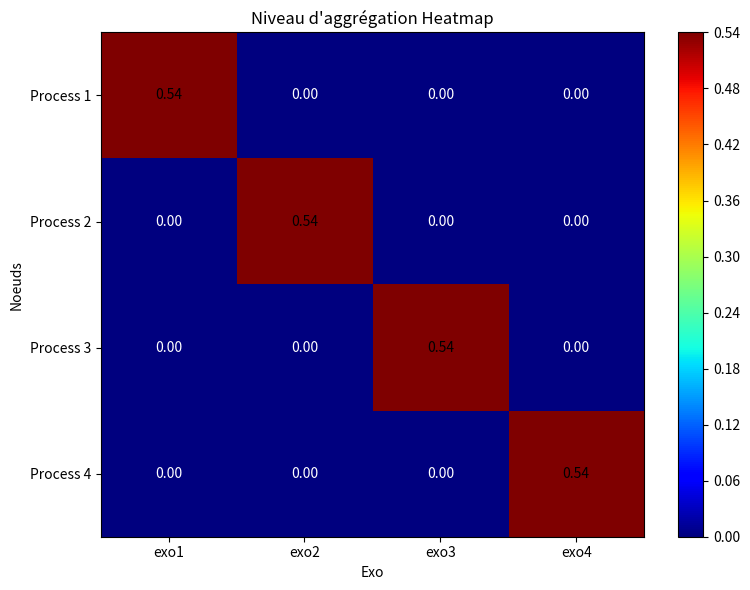

Is the value of Process 3 at exo1 greater than the value of Process 2 at exo2?

No